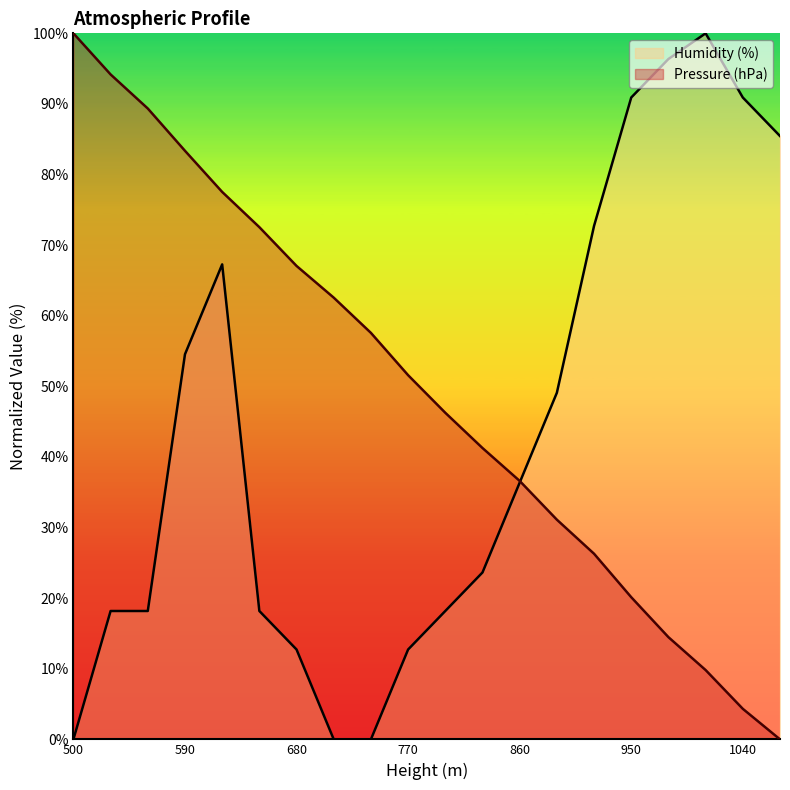

How many times do Humidity (%) and Pressure (hPa) cross each other?

1